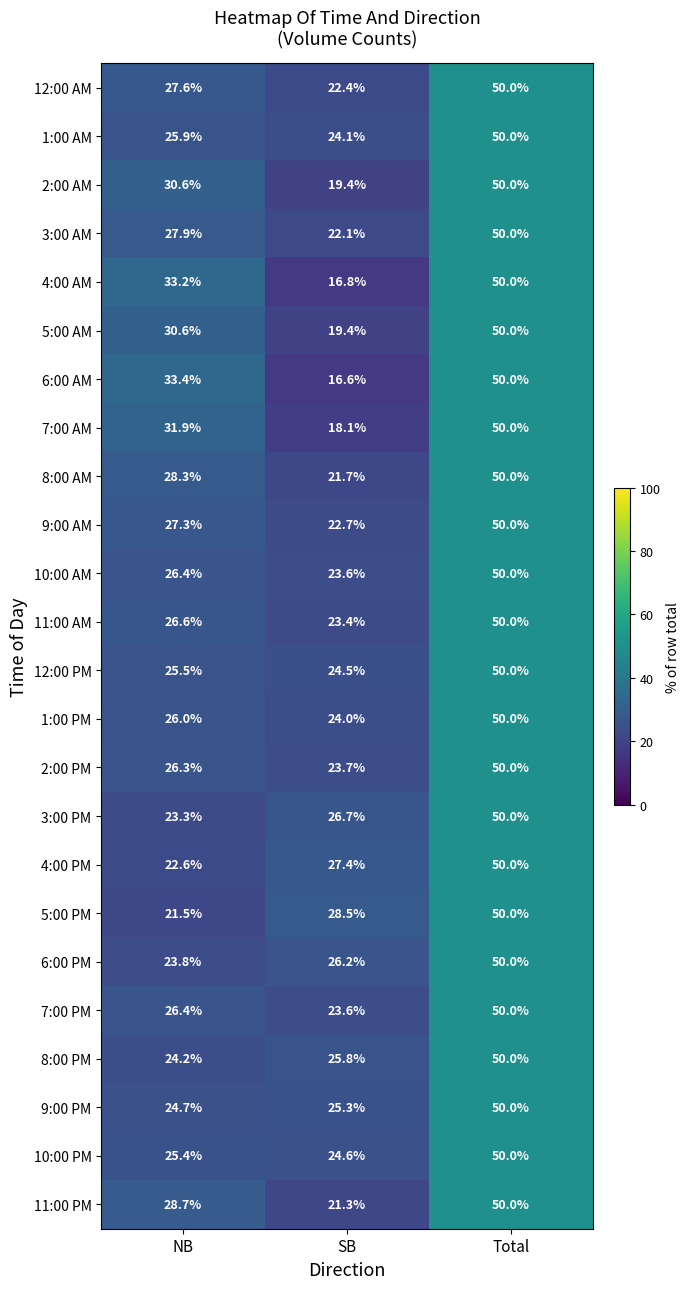

At how many categories does at least one series exceed 37?

1